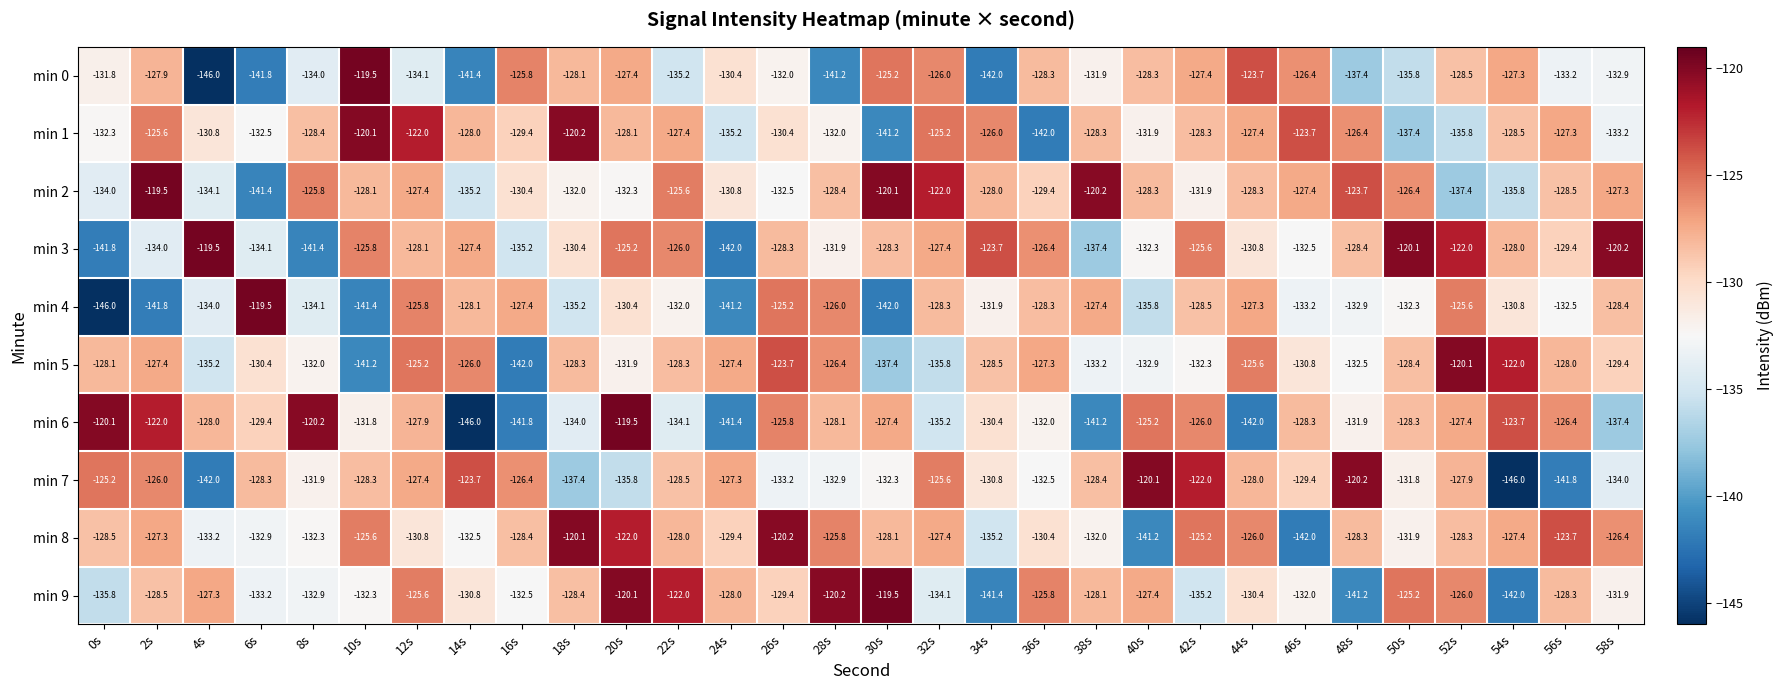

Which category has the lowest value in the min 2 series?

6s